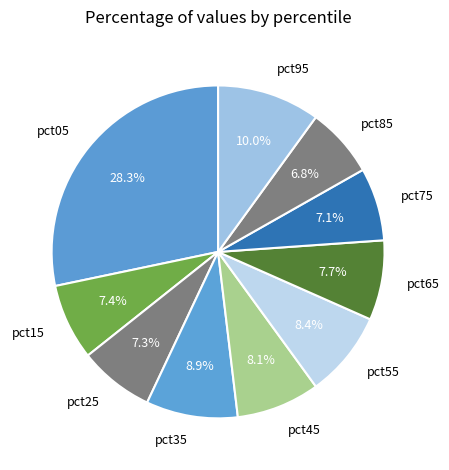

Between pct05 and pct65, which is larger?

pct05